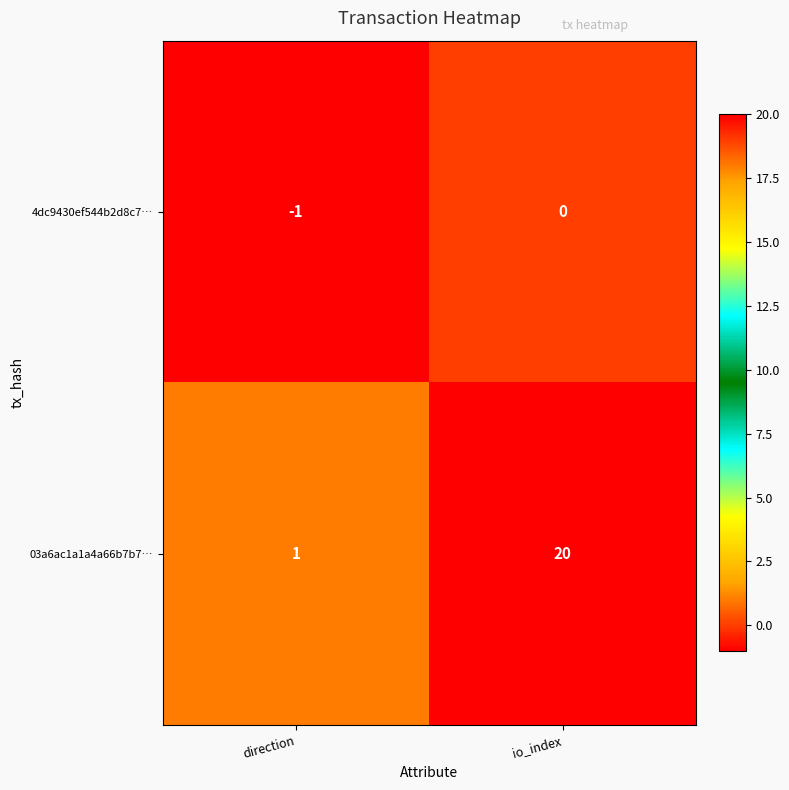

Reading left to right, extract all data points from this chart.

4dc9430ef544b2d8c7…: direction=-1	io_index=0
03a6ac1a1a4a66b7b7…: direction=1	io_index=20